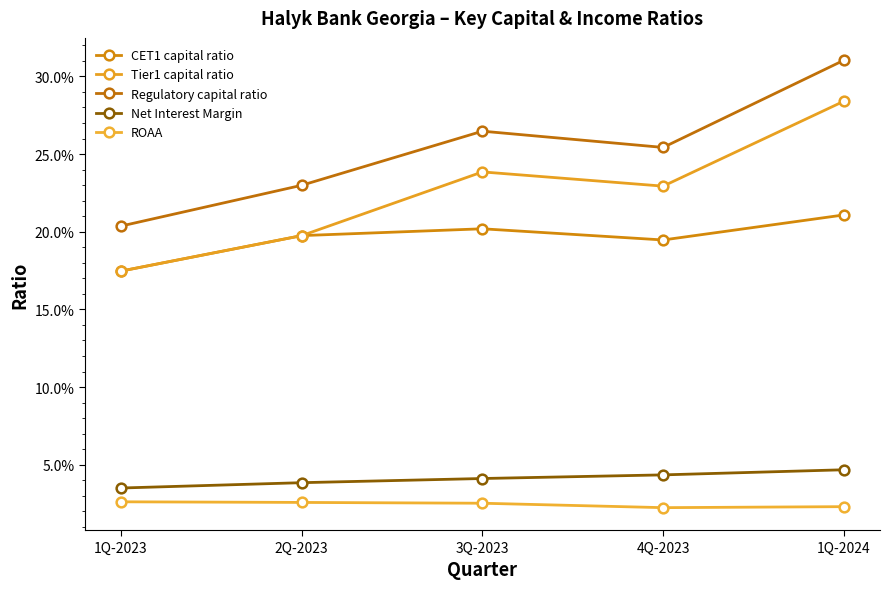

Is this an area chart (filled region under the line)?

No